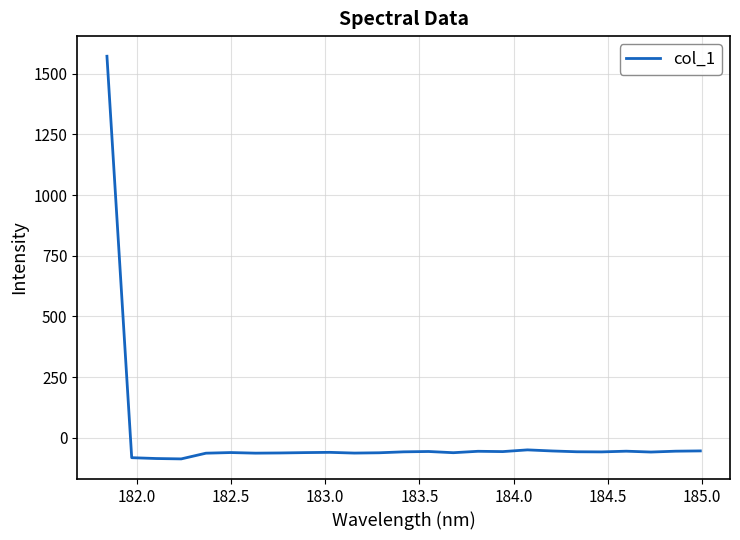

What is the smallest value displayed?

-87.3